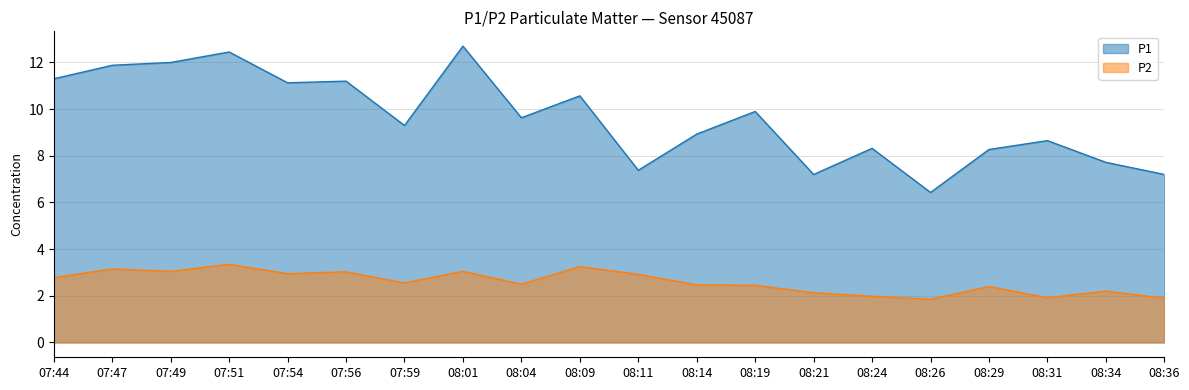

Between 08:31 and 08:01, which is larger?

08:01